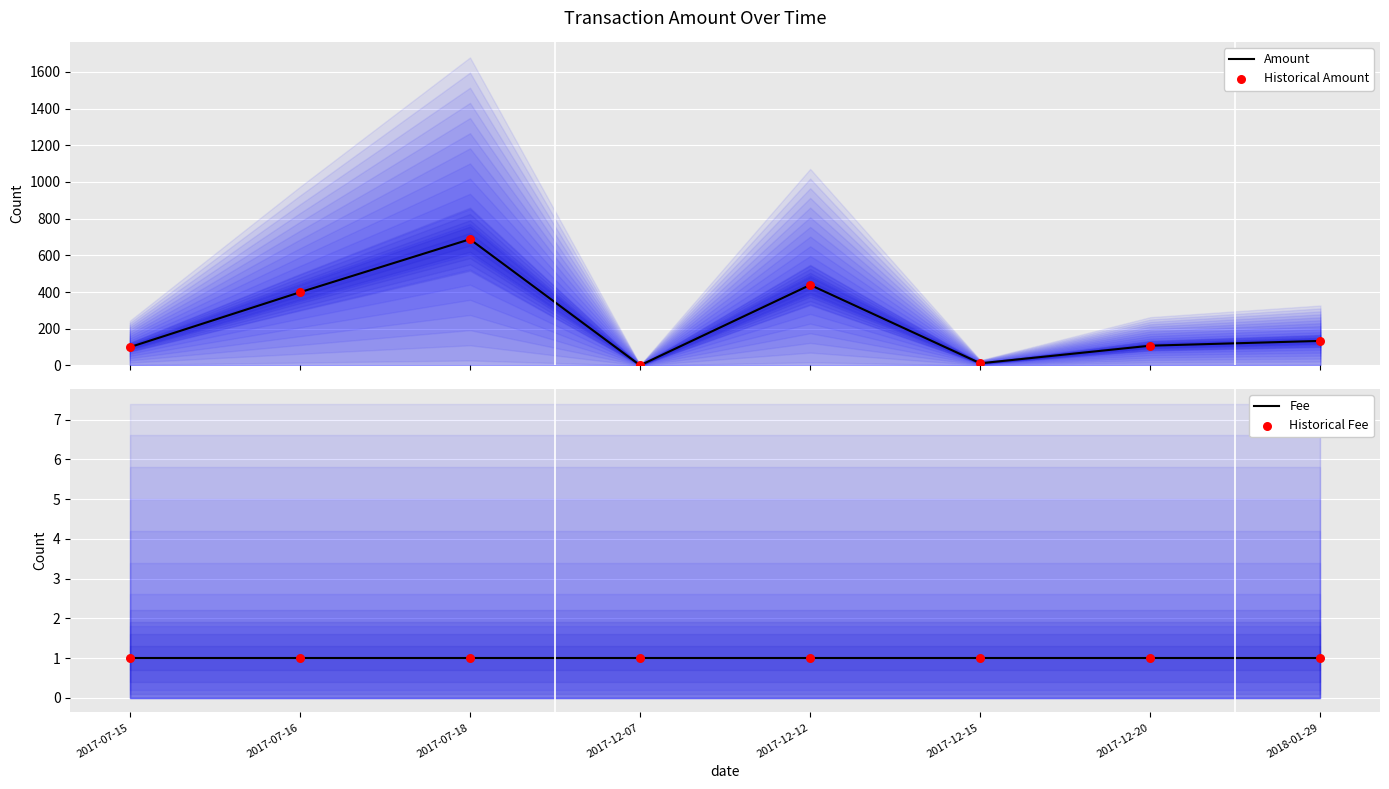

Which series reaches the minimum Y coordinate?

Amount